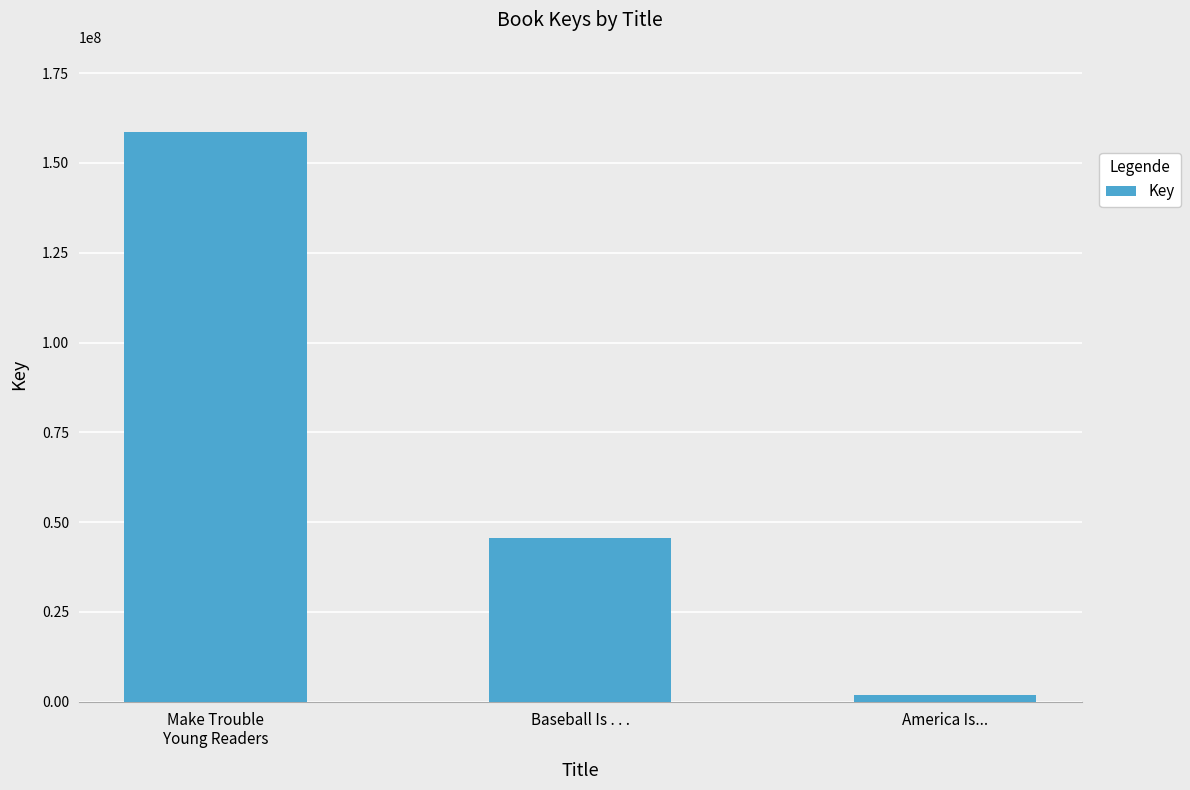

What is the label of the 3rd bar from the right?

Make Trouble
Young Readers